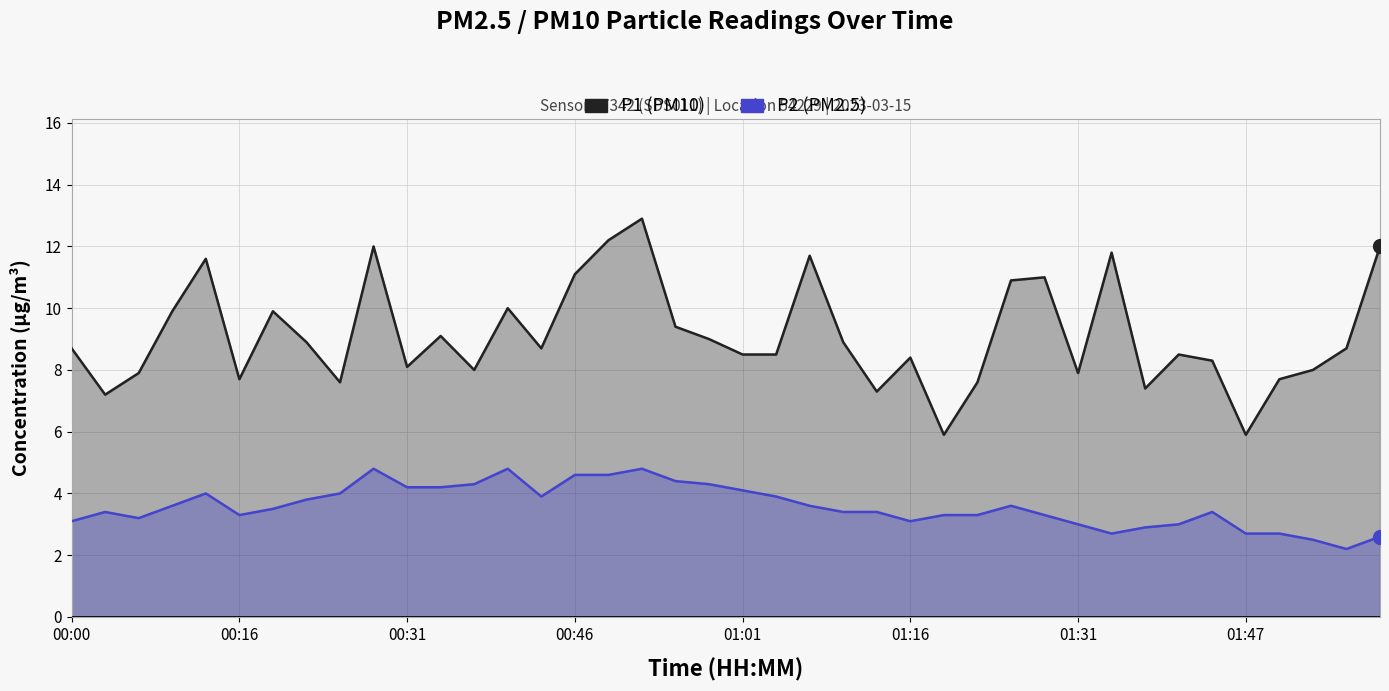

In P2, how many points are lower than both neighbors (excluding endpoints)?

6